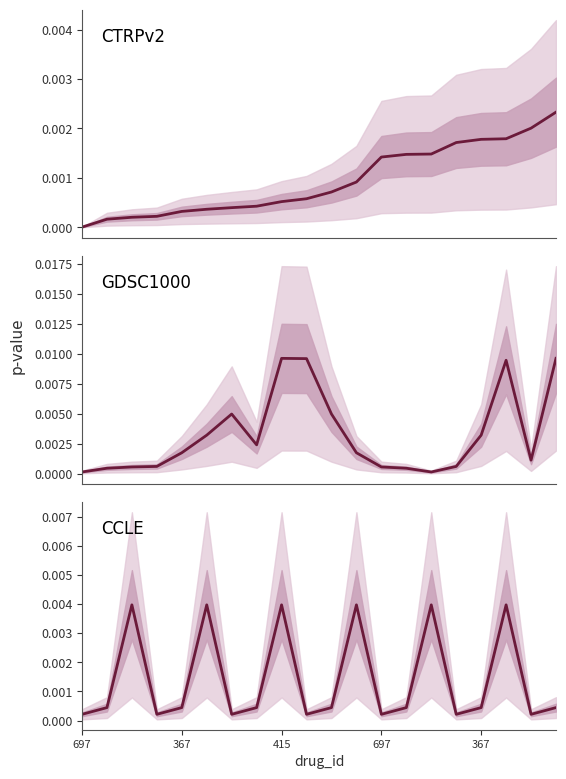

True or false: CTRPv2 has a value of 0.0 at 19.

False